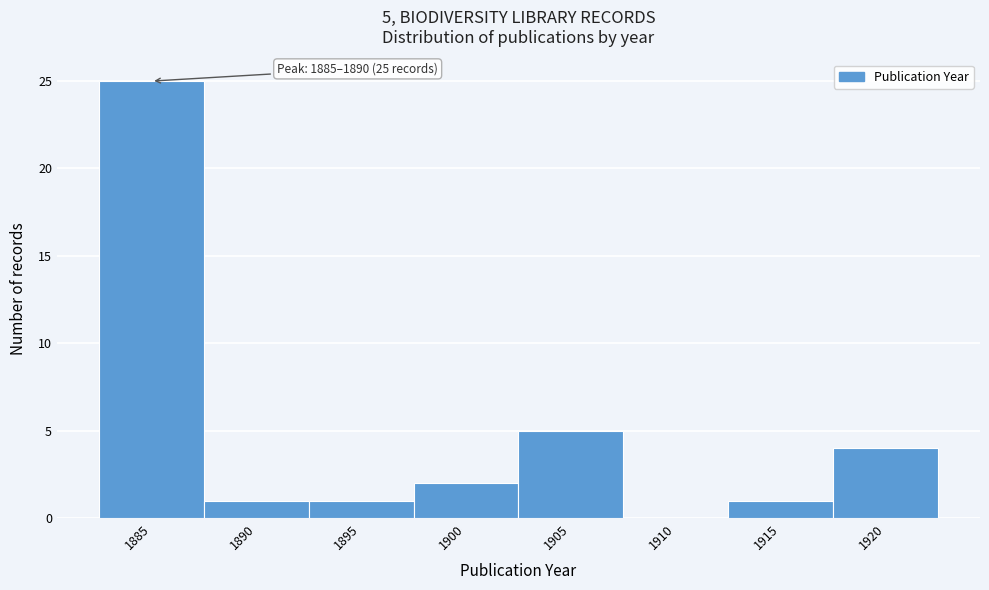

Reading right to left, list all the values displayed in this chart.

1920=4	1915=1	1910=0	1905=5	1900=2	1895=1	1890=1	1885=25